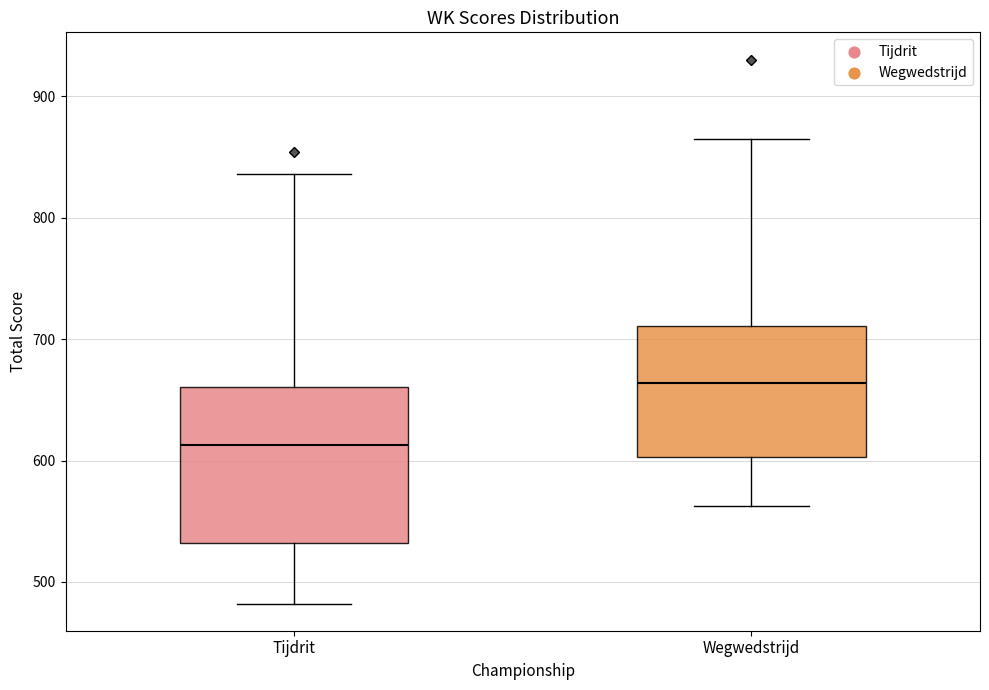

Which box is the tallest, from its lower edge to its upper edge?

Tijdrit